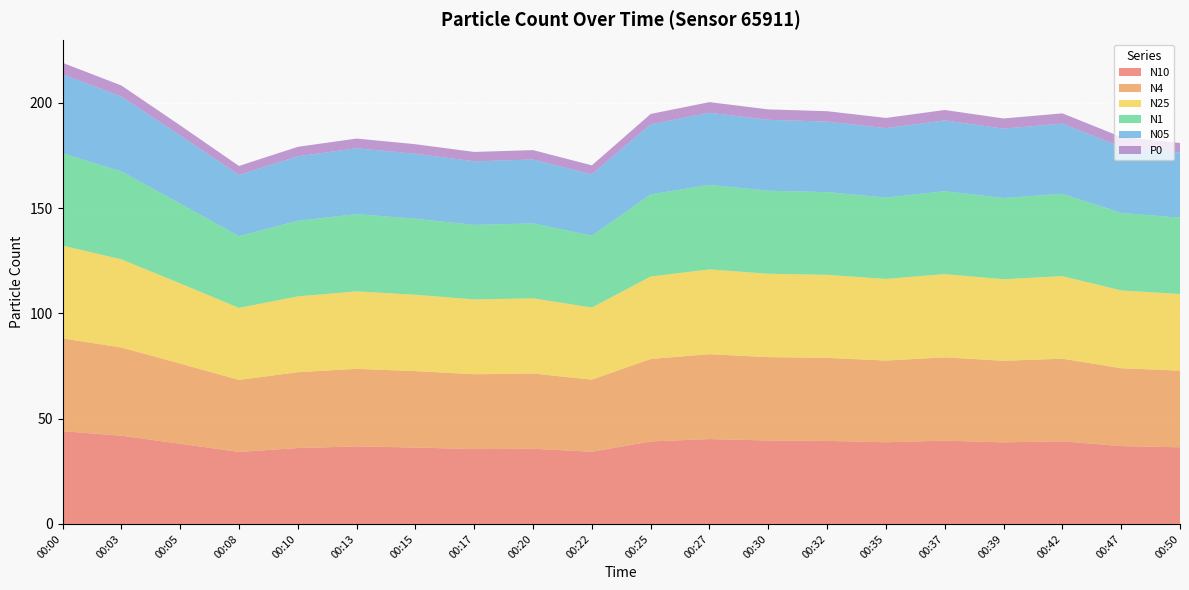

Reading left to right, list all the values displayed in this chart.

N10: 44.1	41.9	38.1	34.2	36.0	36.8	36.3	35.5	35.7	34.3	39.2	40.3	39.6	39.4	38.8	39.6	38.8	39.2	37.0	36.4
N4: 44.1	41.9	38.1	34.2	36.0	36.8	36.3	35.5	35.7	34.3	39.2	40.3	39.6	39.4	38.8	39.5	38.7	39.2	37.0	36.4
N25: 44.0	41.9	38.1	34.2	36.0	36.8	36.3	35.5	35.7	34.2	39.2	40.3	39.6	39.4	38.8	39.5	38.7	39.2	37.0	36.4
N1: 43.9	41.7	37.9	34.1	35.9	36.7	36.1	35.4	35.6	34.1	39.0	40.1	39.4	39.3	38.6	39.4	38.6	39.1	36.8	36.2
N05: 37.4	35.6	32.4	29.1	30.6	31.3	30.8	30.2	30.4	29.1	33.3	34.2	33.7	33.5	33.0	33.6	32.9	33.3	31.4	30.9
P0: 5.5	5.2	4.8	4.3	4.5	4.6	4.5	4.5	4.5	4.3	4.9	5.0	5.0	4.9	4.9	5.0	4.8	4.9	4.6	4.6